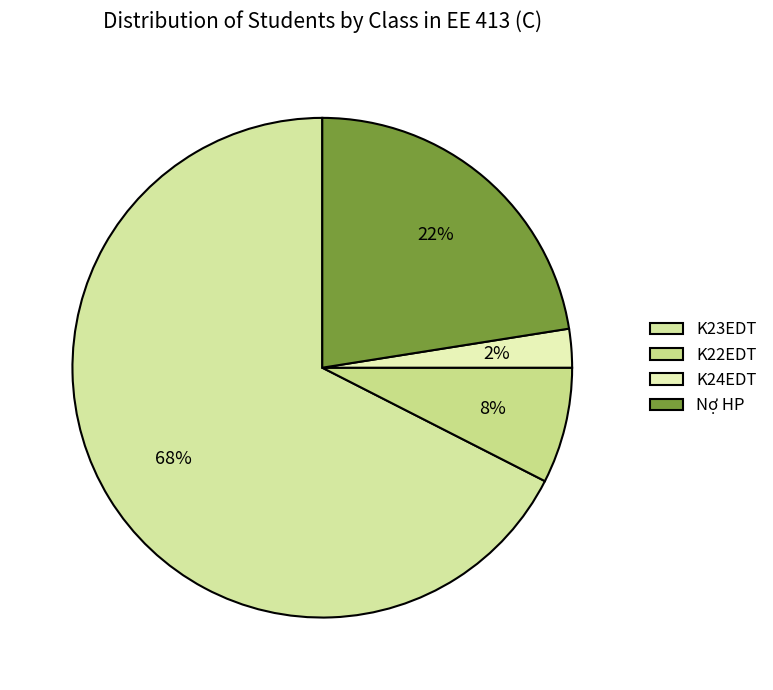

Does any single category account for the majority?

Yes